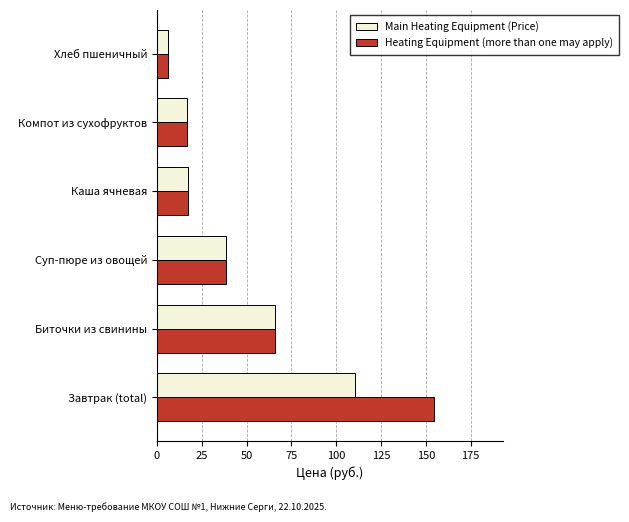

List the series in order of their peak value, highest first.

Heating Equipment (more than one may apply), Main Heating Equipment (Price)